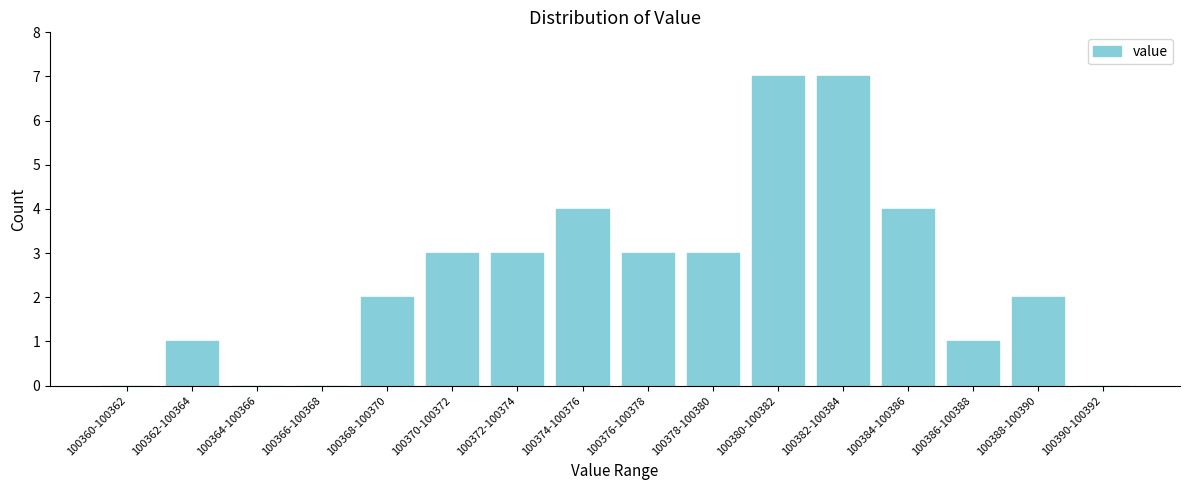

Reading left to right, transcribe all the data shown in this chart.

100360-100362=0	100362-100364=1	100364-100366=0	100366-100368=0	100368-100370=2	100370-100372=3	100372-100374=3	100374-100376=4	100376-100378=3	100378-100380=3	100380-100382=7	100382-100384=7	100384-100386=4	100386-100388=1	100388-100390=2	100390-100392=0